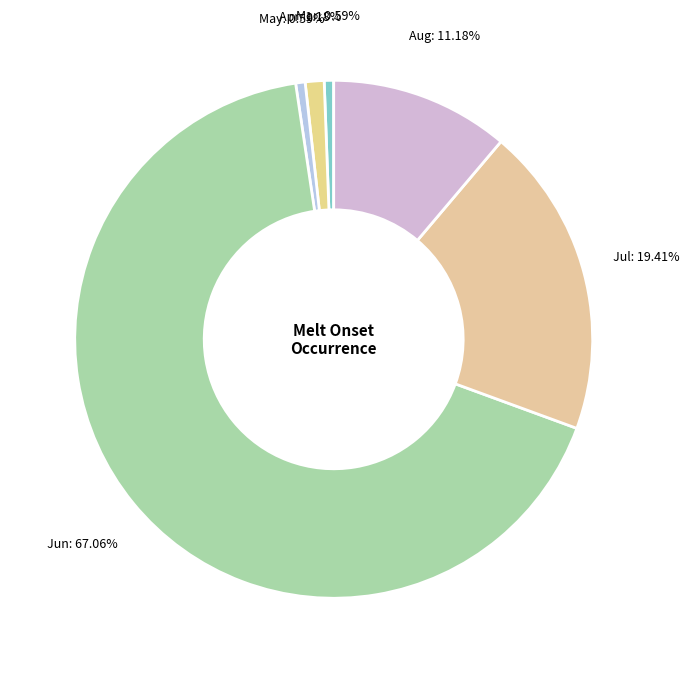

Do Aug and May together represent more than half of the pie?

No